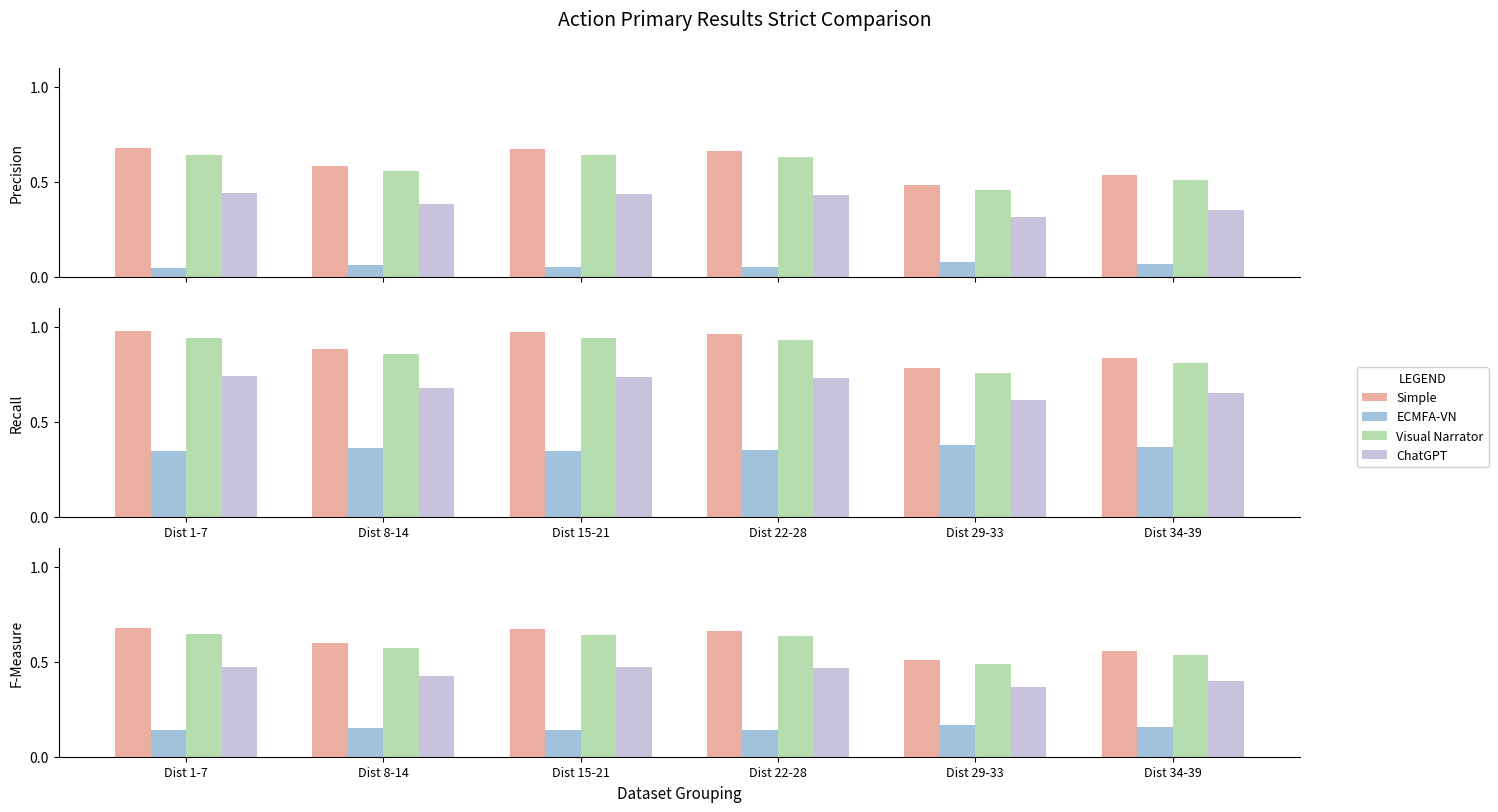

Are the bars grouped side by side (vs. stacked)?

Yes